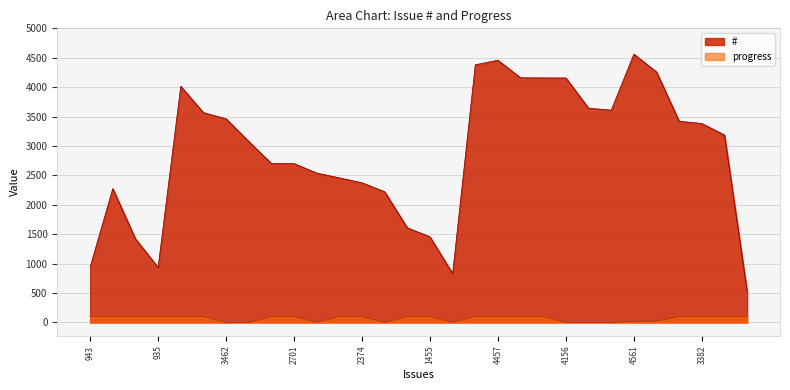

Does the chart display data point markers on the line(s)?

No